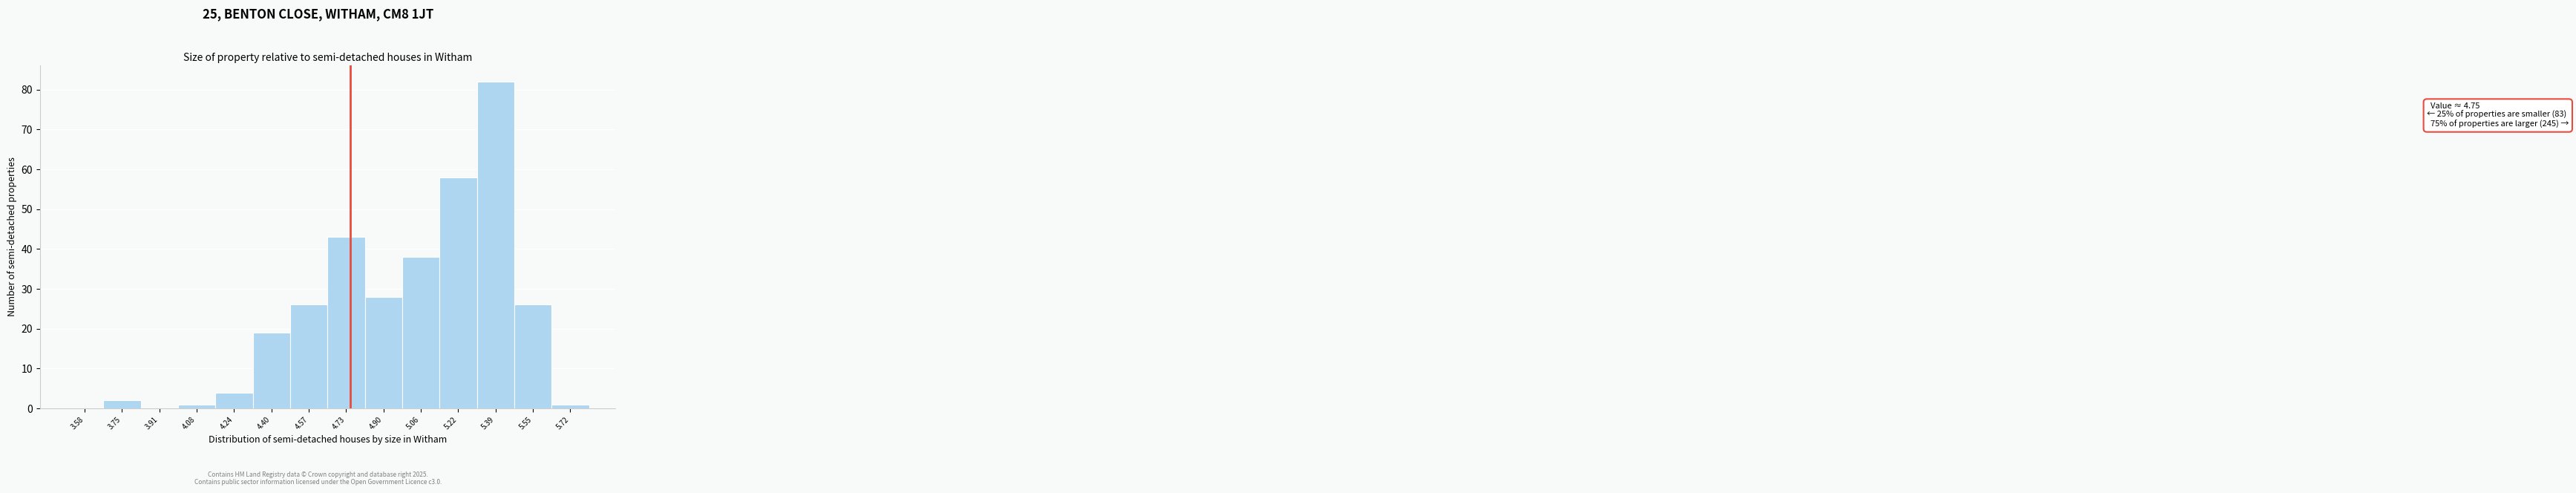

Over which range of the x-axis is the bar tallest?

5.30 to 5.48